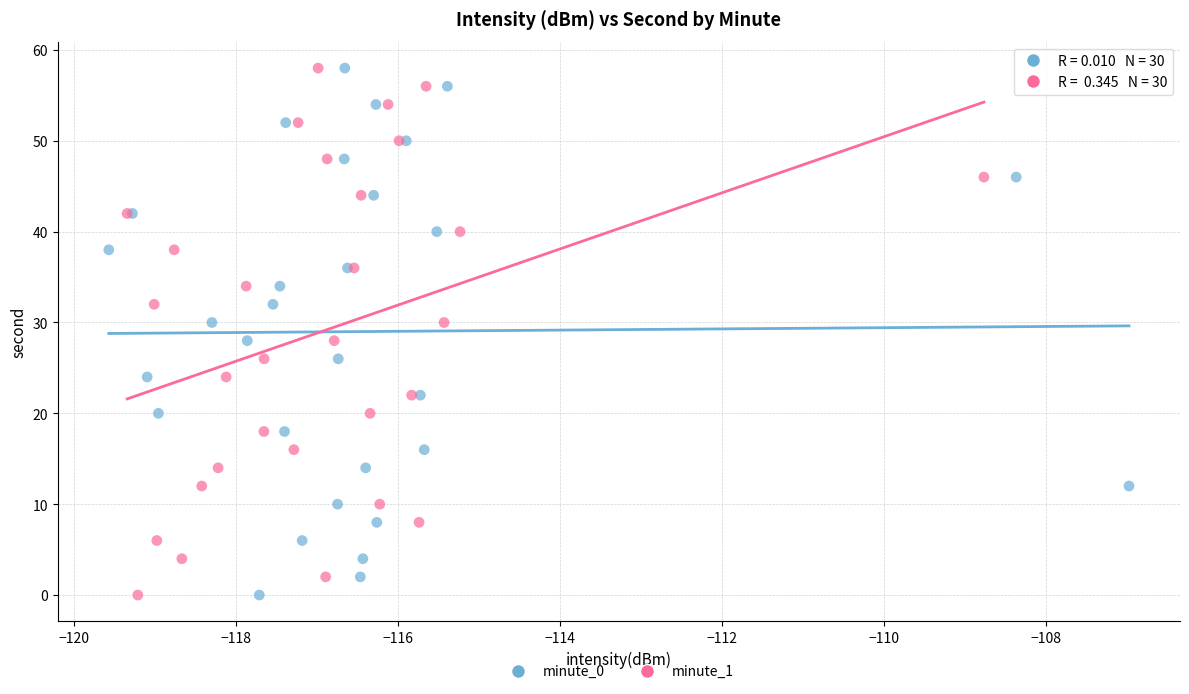

What are all the series names shown in the legend?

minute_0, minute_1